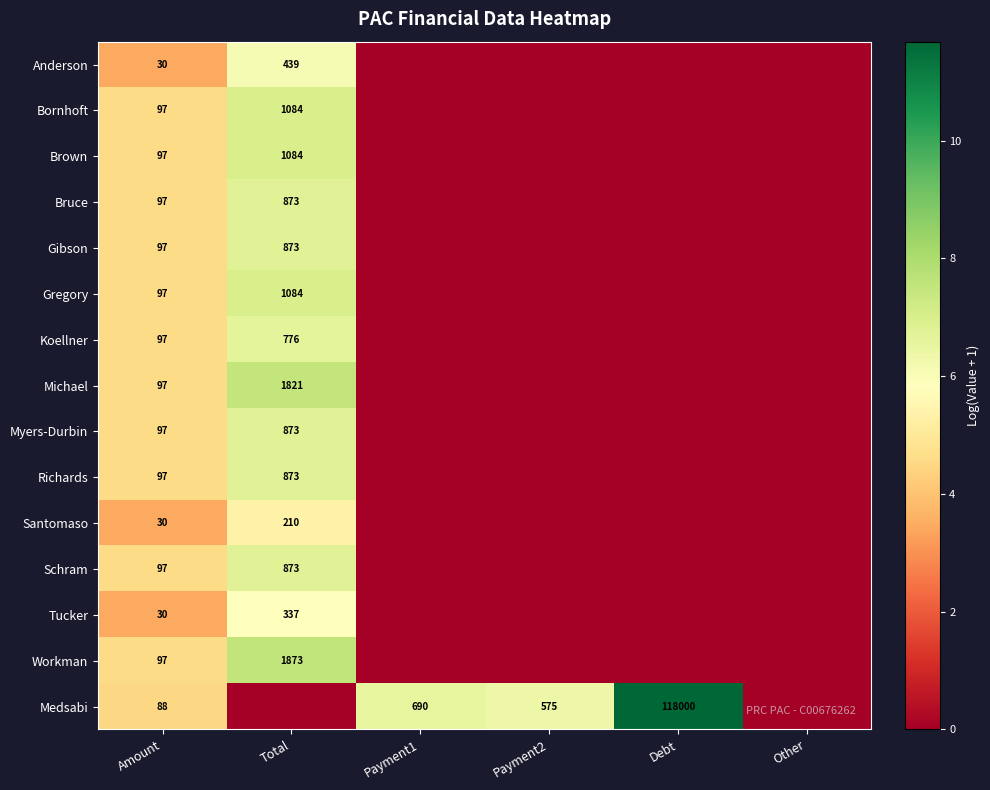

The value of Brown at Total is 1084. True or false?

True